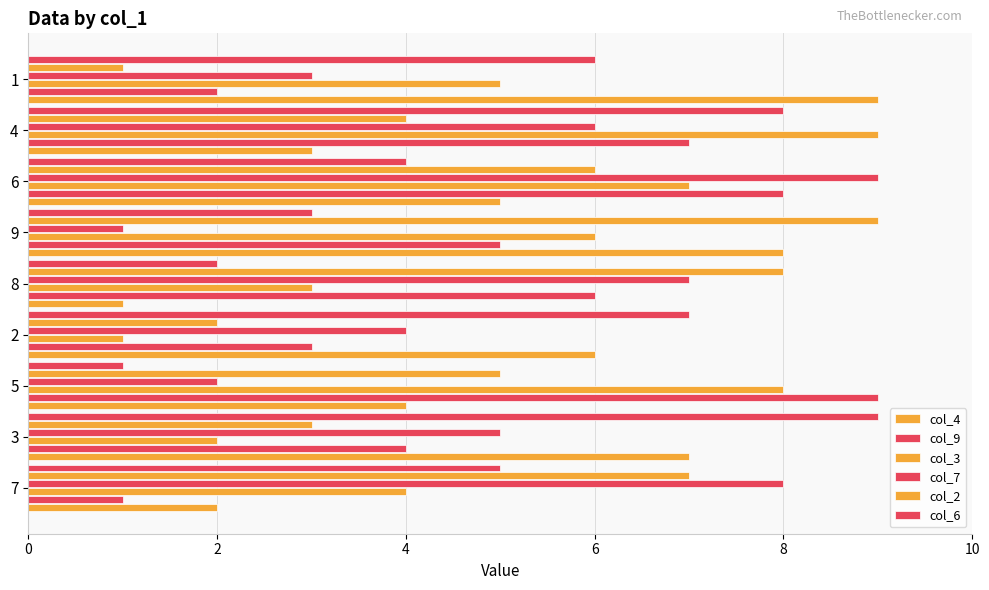

How many values in the col_6 series are below 5?

4